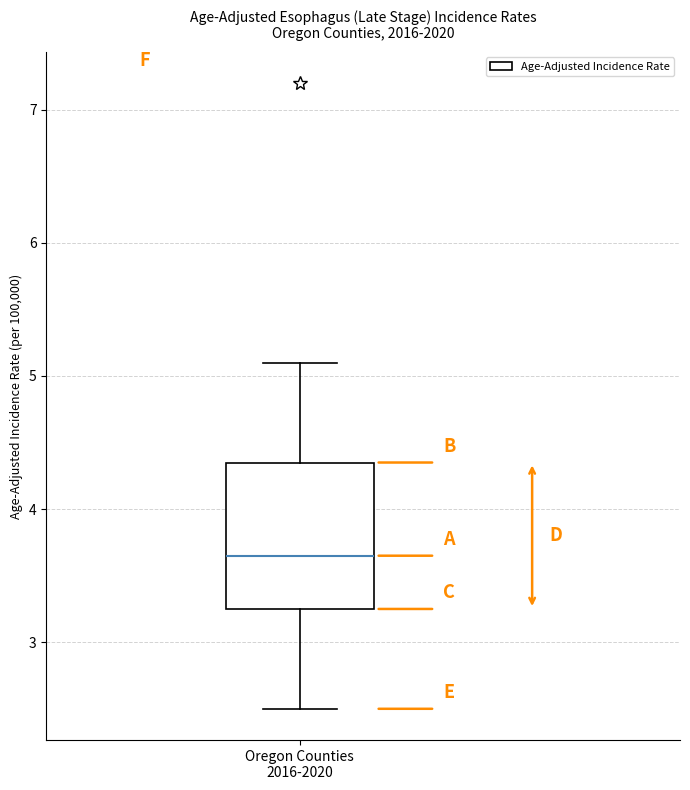

Where does the upper whisker of the box for Oregon Counties 2016-2020 end on the y-axis? The values are not printed on the chart, so give them approximately, as read against the axis.

5.1